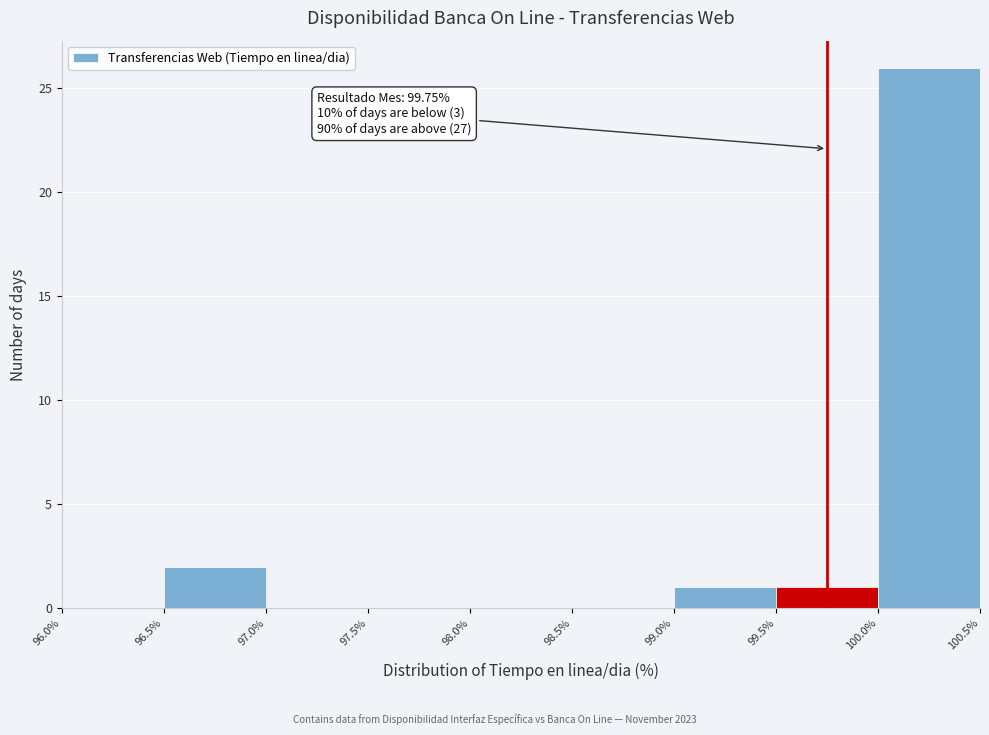

Which range on the x-axis has the tallest bar?

100.0% to 100.5%